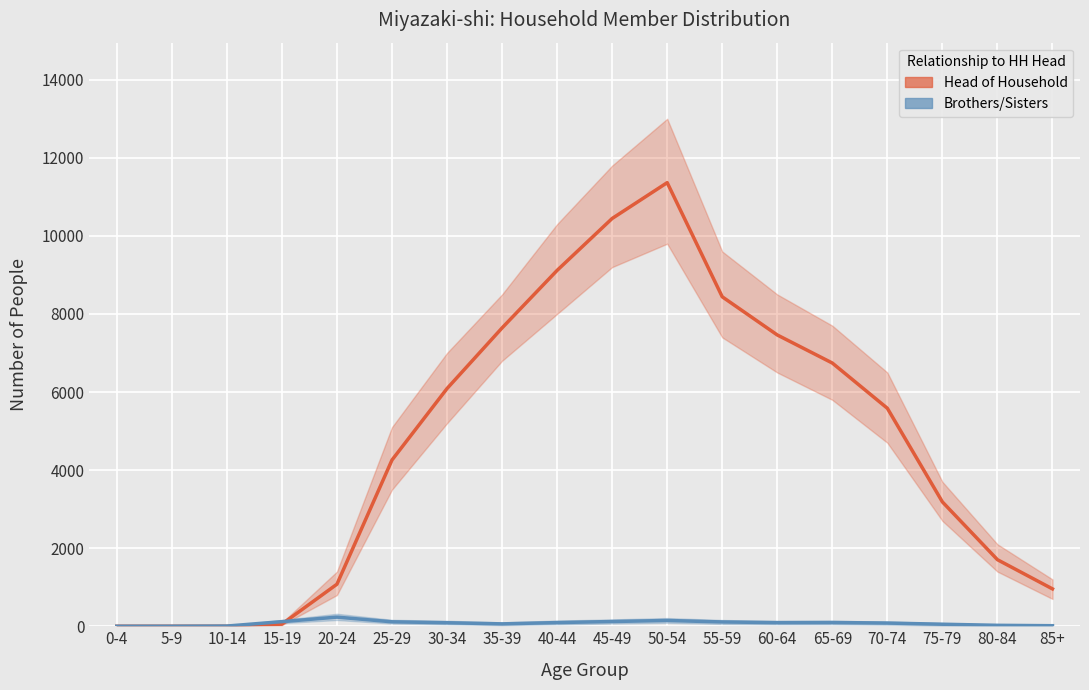

How many times do Brothers/Sisters and Head of Household cross each other?

1